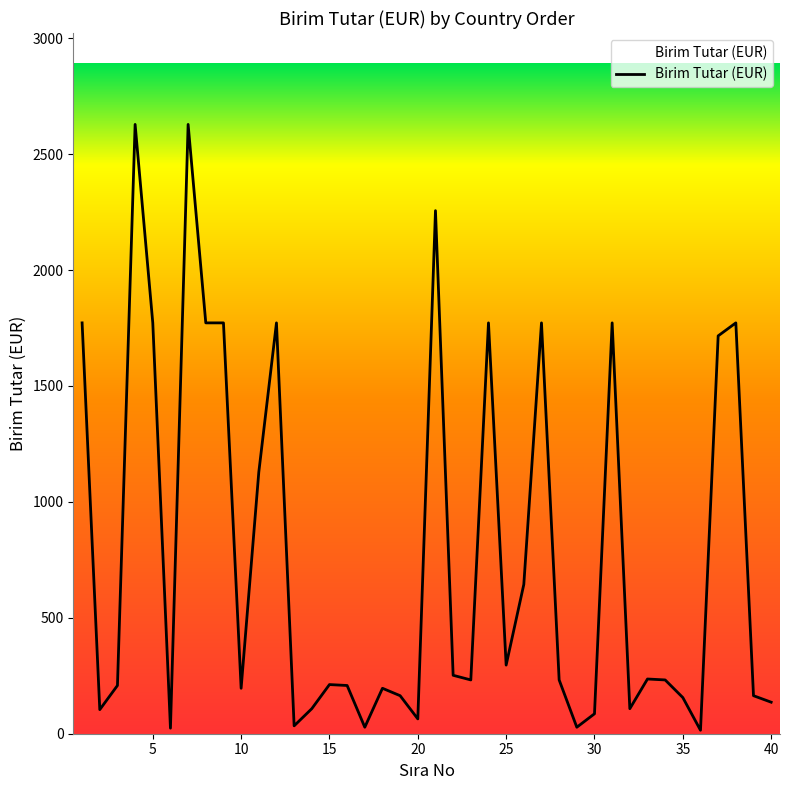

What is the difference between the maximum and minimum values?

2613